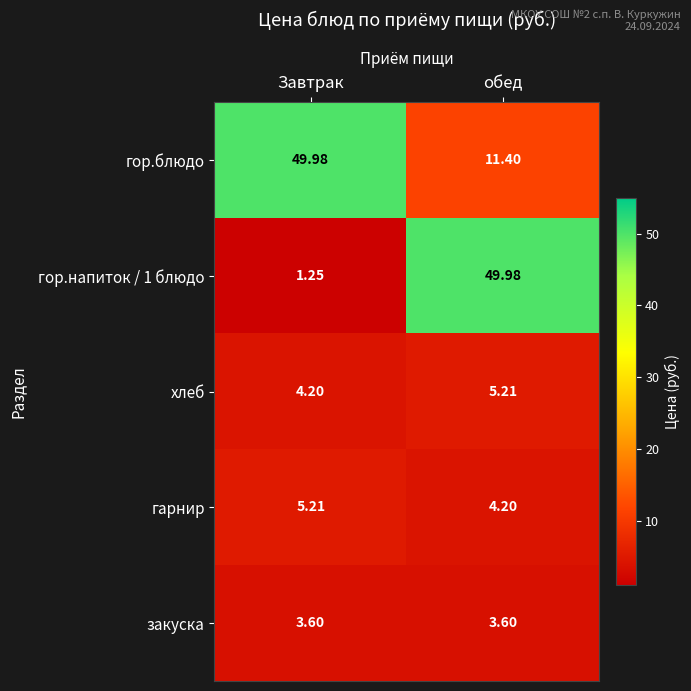

Which series changed the most between Завтрак and обед?

гор.напиток / 1 блюдо